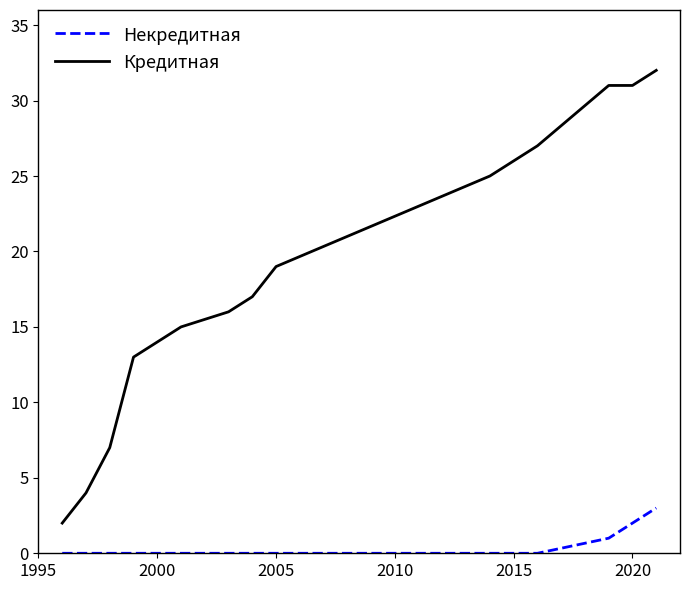

True or false: Кредитная and Некредитная cross at least once.

False